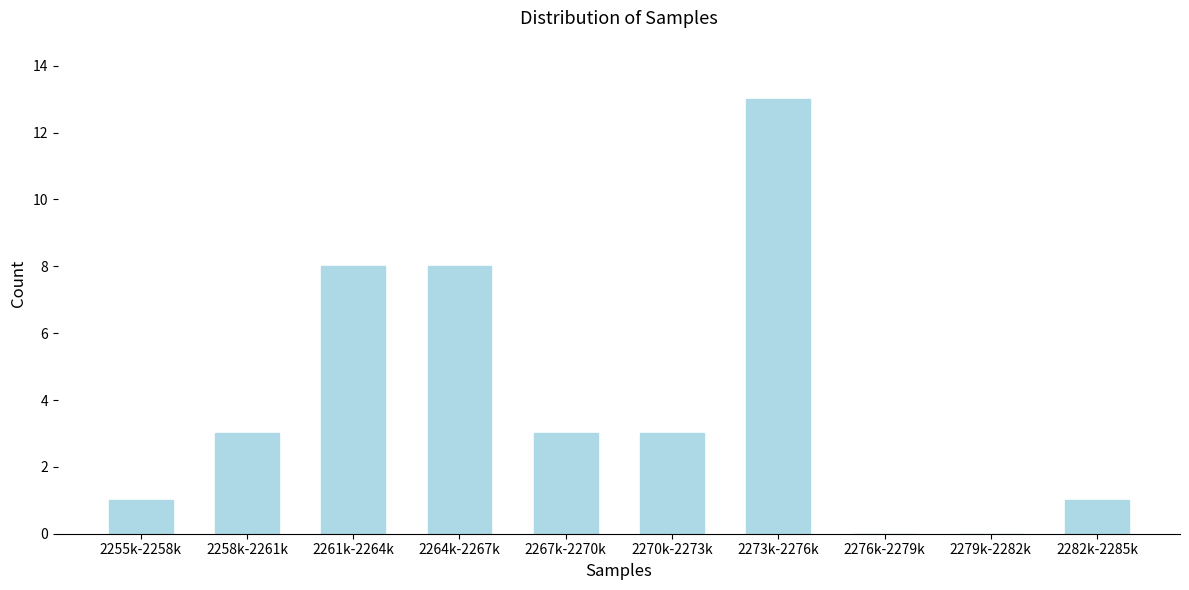

Reading right to left, transcribe all the data shown in this chart.

2282k-2285k=1	2279k-2282k=0	2276k-2279k=0	2273k-2276k=13	2270k-2273k=3	2267k-2270k=3	2264k-2267k=8	2261k-2264k=8	2258k-2261k=3	2255k-2258k=1